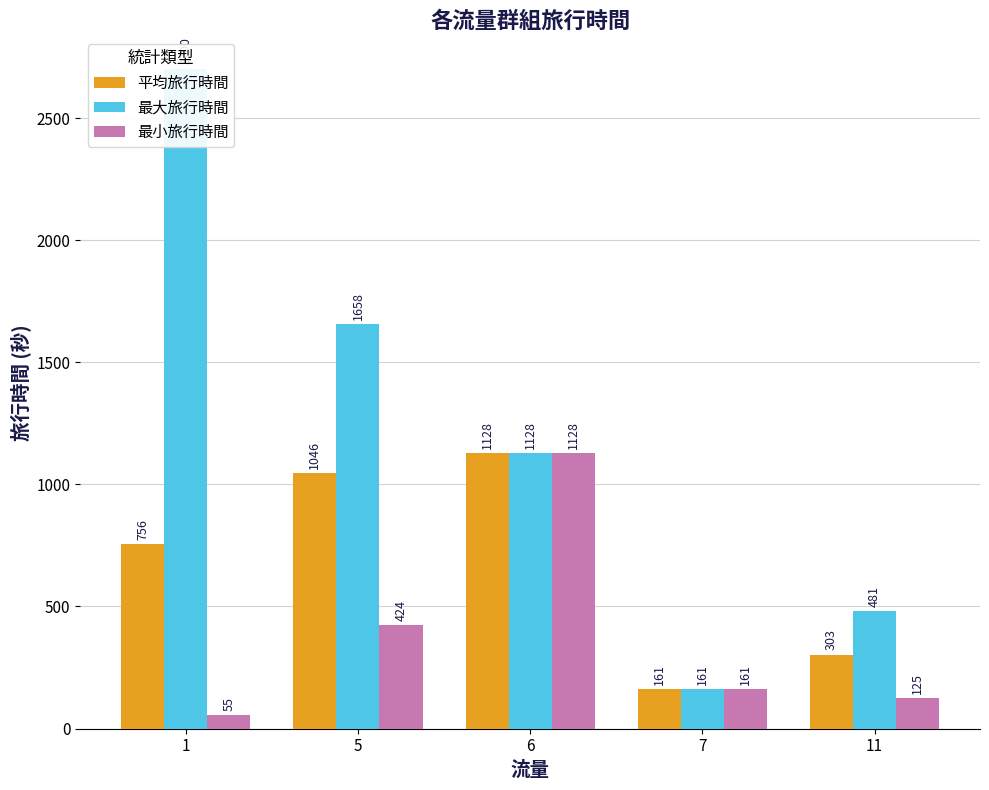

Which series has the widest spread of values?

最大旅行時間